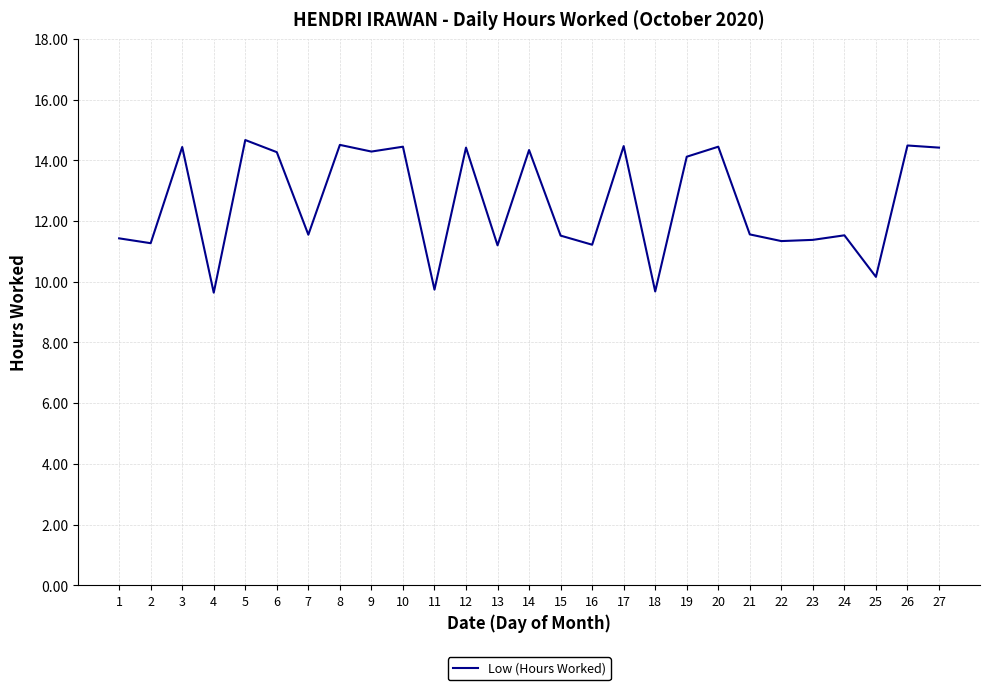

What is the difference between the second highest and second lowest values?

4.8